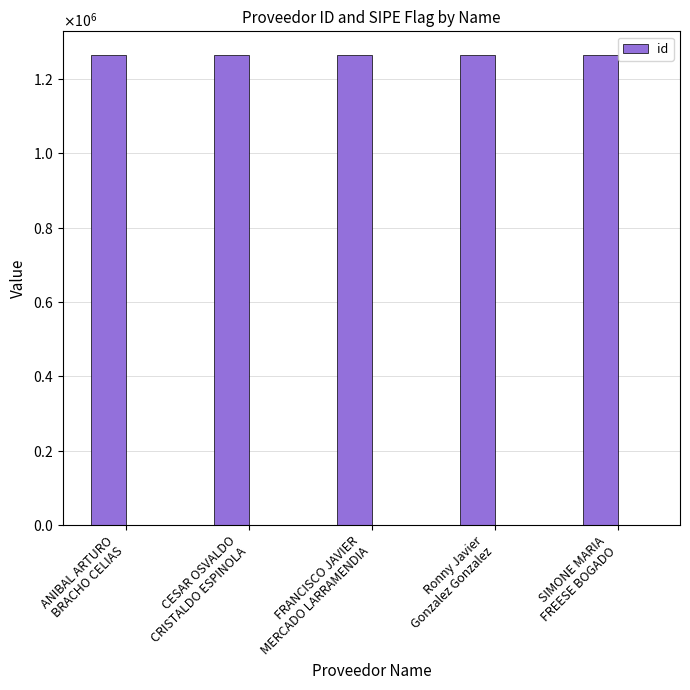

What is the maximum value shown in the chart?

1265393